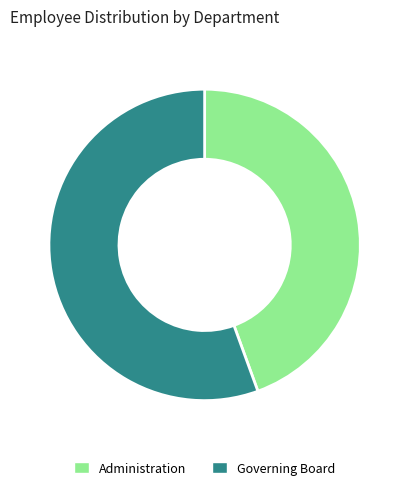

Is it true that Governing Board is 56% of the pie?

True